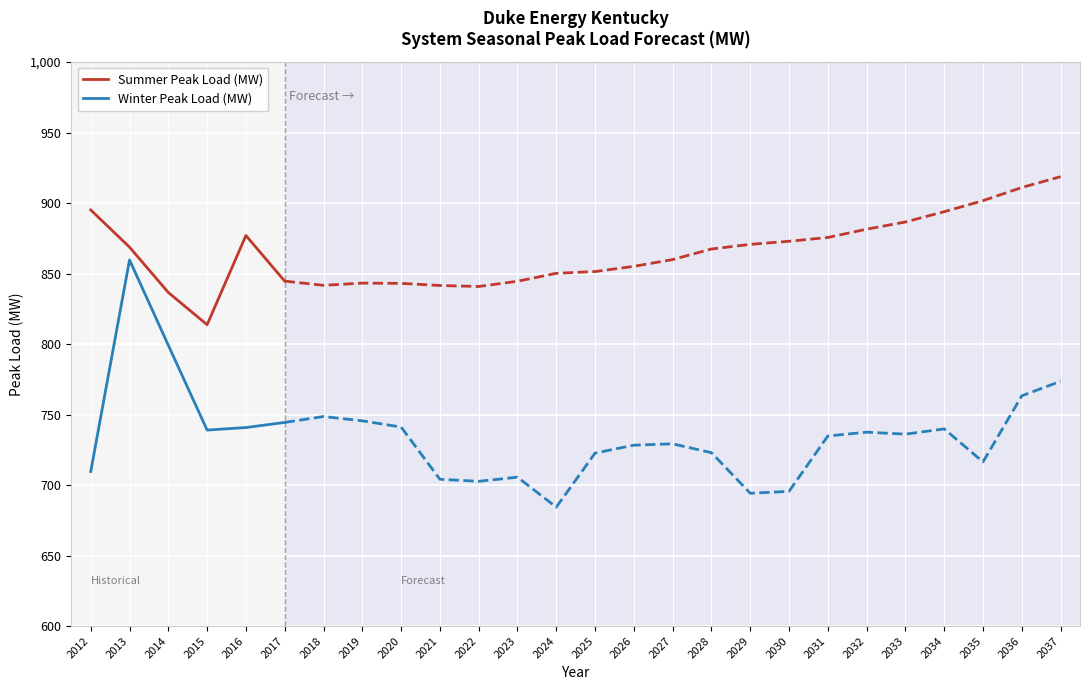

At which label does Winter Peak Load (MW) reach its minimum?

2012